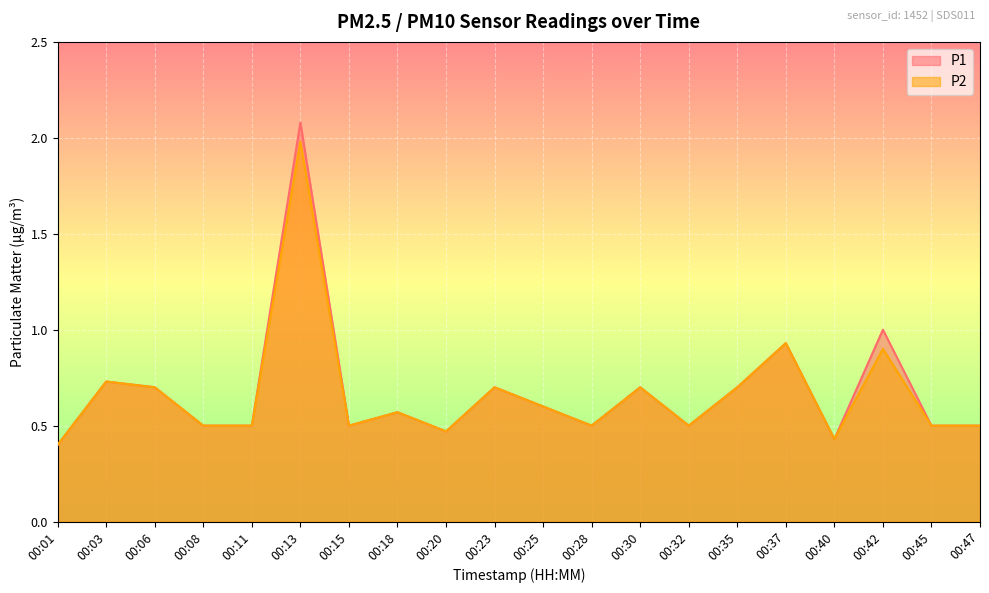

What is the difference between the maximum and second lowest values in the P1 series?

1.7